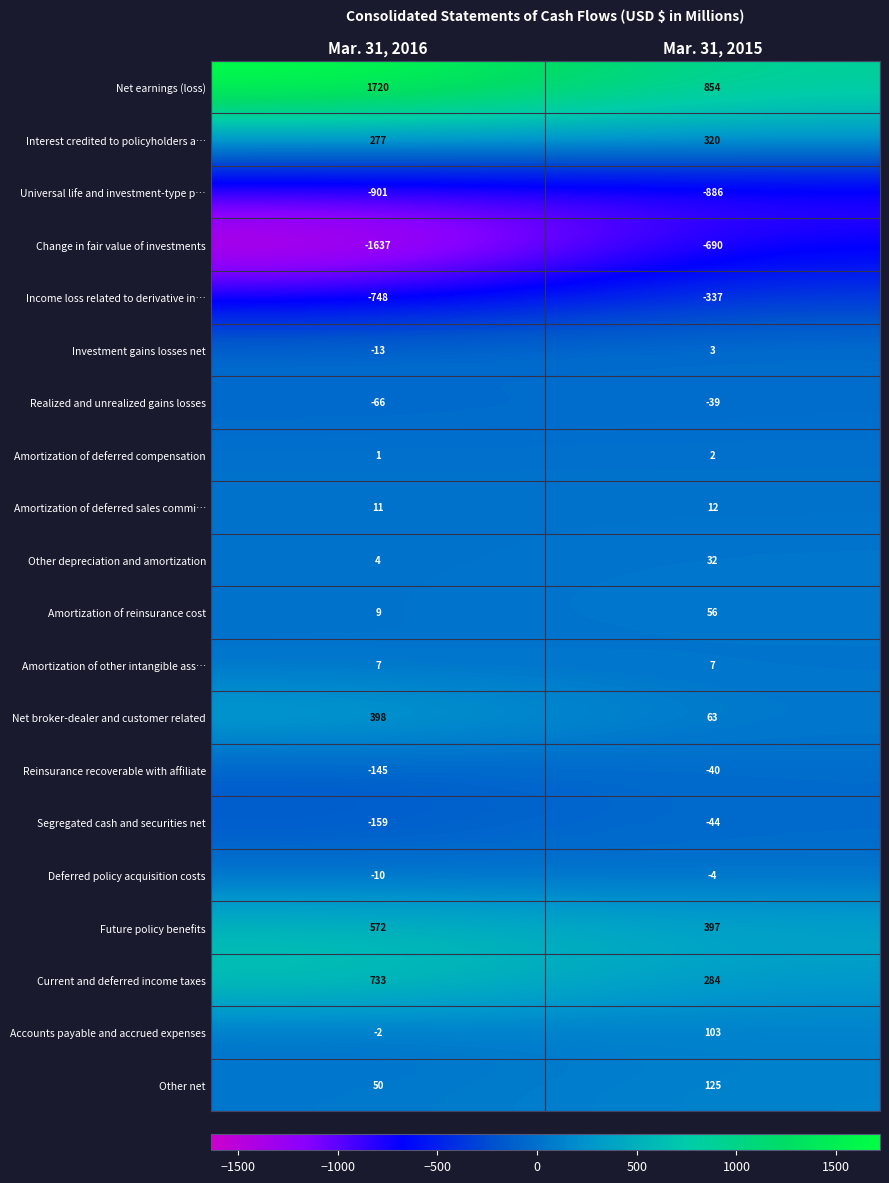

Which series has the largest total across all categories?

Net earnings (loss)